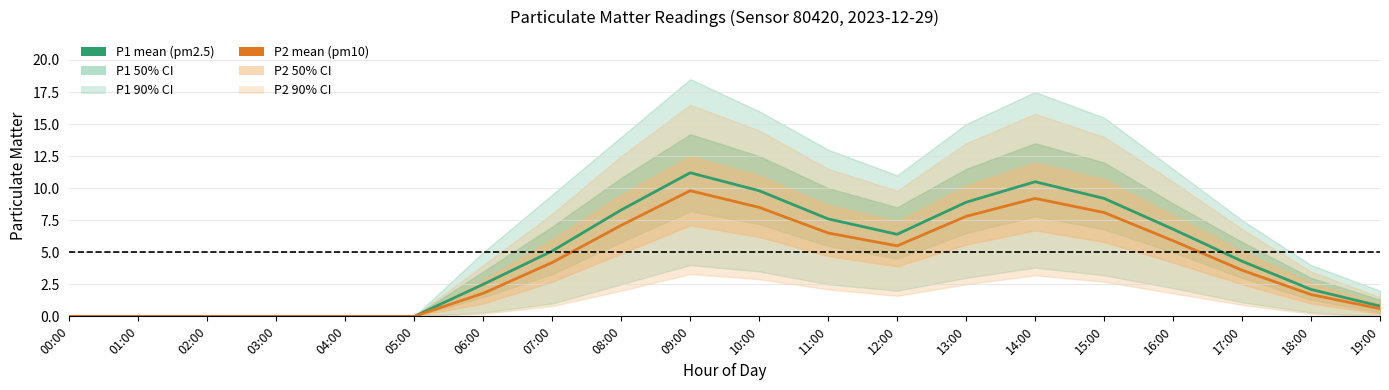

What is the average value of the P2 (pm10) series?

4.0